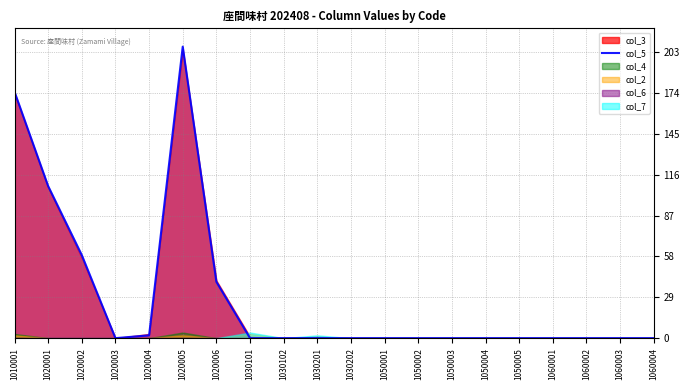

Which category has the lowest value across all series?

1020003